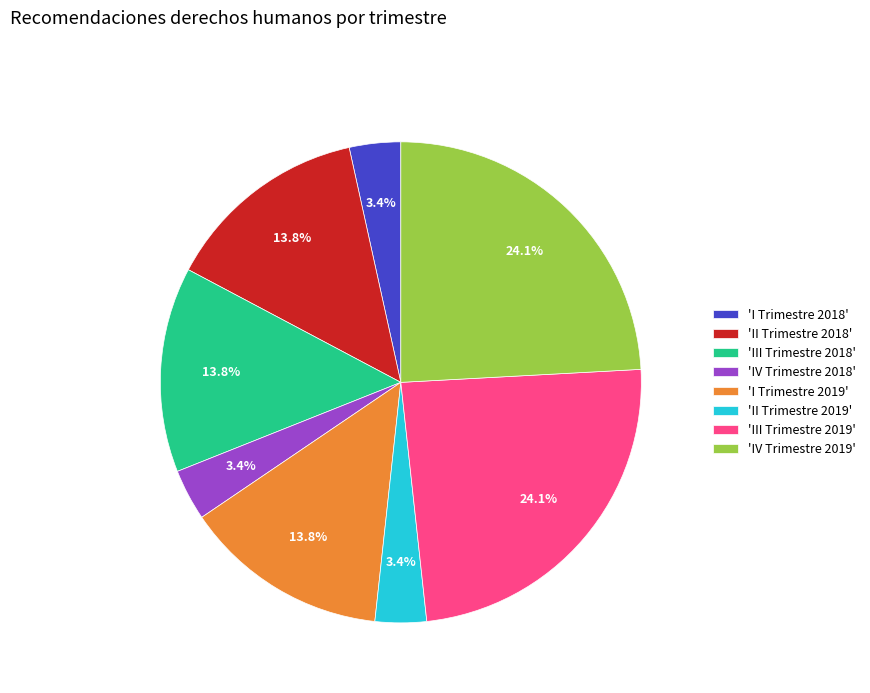

To the nearest percent, what is the difference between the largest and smallest slice percentages?

21%